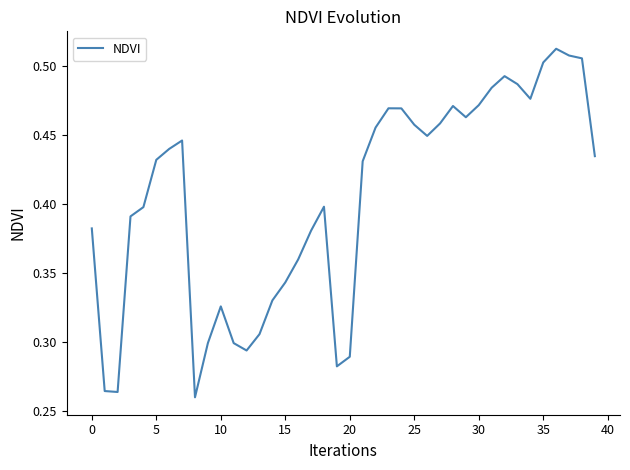

What is the average value?

0.4